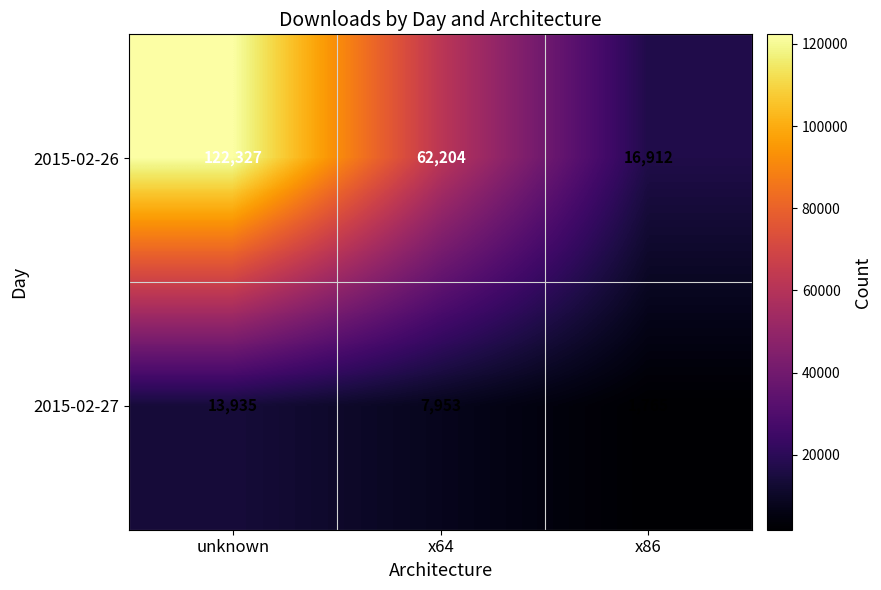

Which series has the largest total across all categories?

2015-02-26